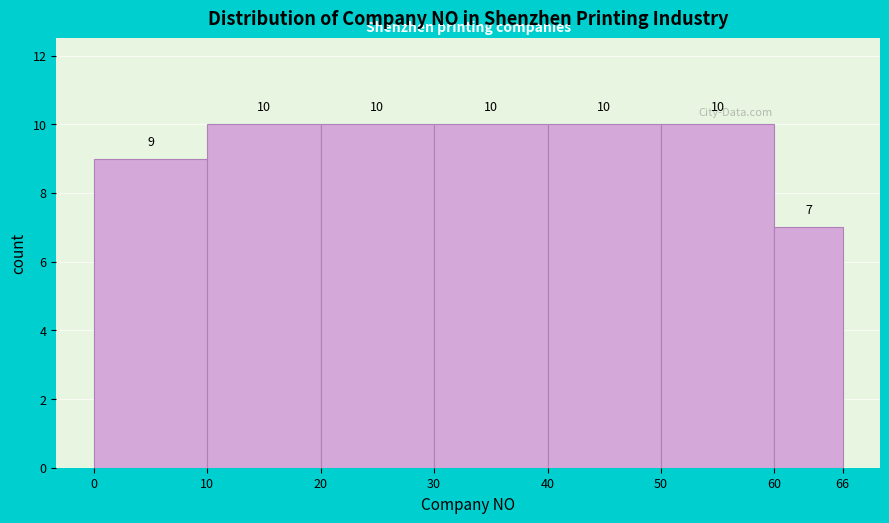

Reading left to right, transcribe this chart: for each bar, give the range it covers on the x-axis and its height.

0 to 10: 9
10 to 20: 10
20 to 30: 10
30 to 40: 10
40 to 50: 10
50 to 60: 10
60 to 66: 7